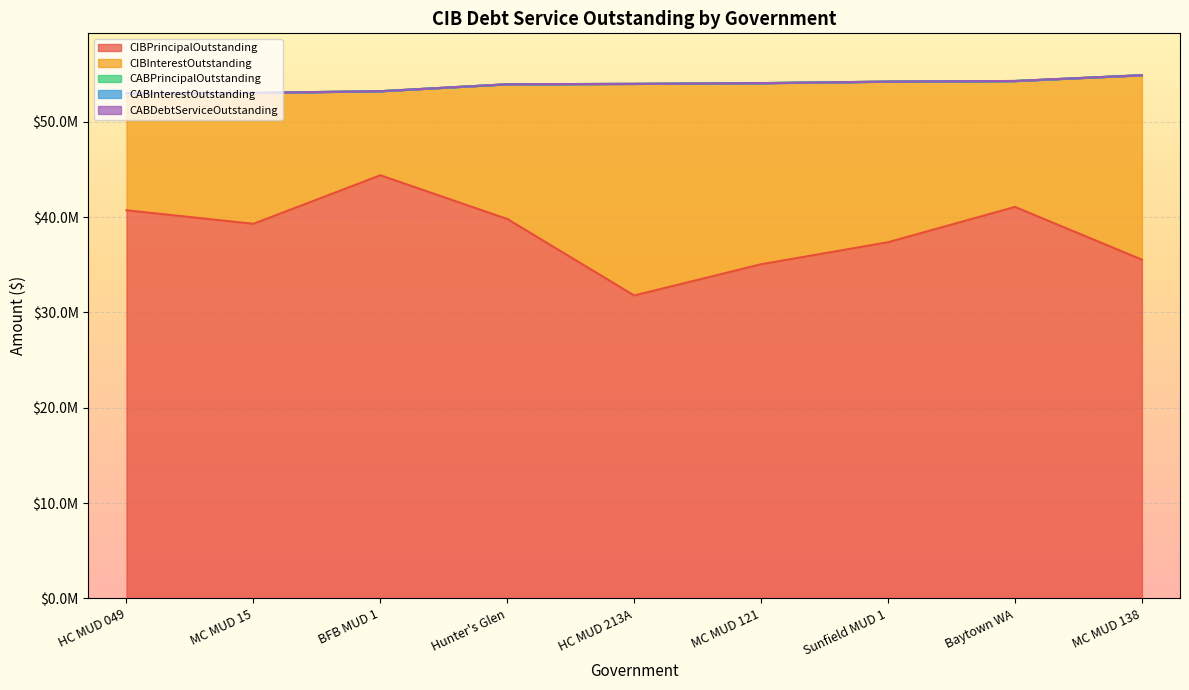

The CIBPrincipalOutstanding series shows 59725059.7 at Harris County MUD 049. True or false?

False